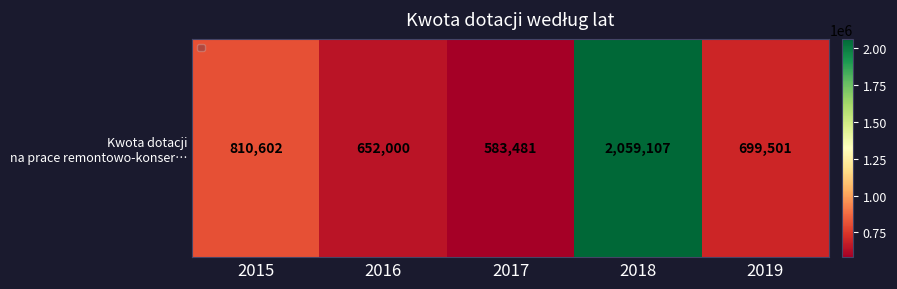

Reading left to right, what are all the values shown in this chart?

810602	652000	583481	2059107	699501